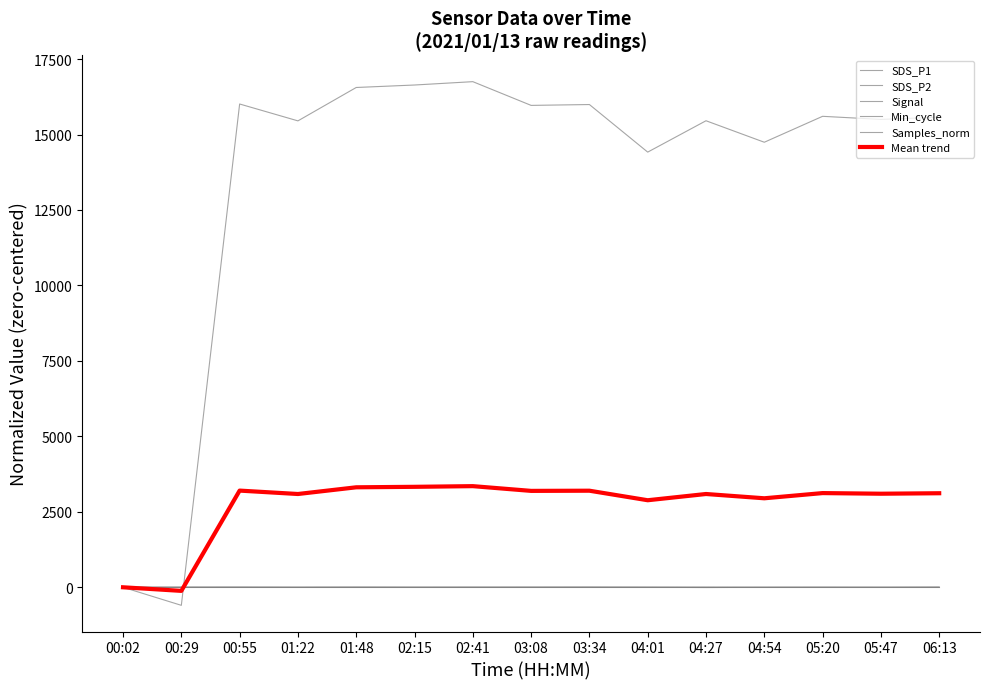

Rank the series by their maximum value, from lowest to highest.

Signal, Min_cycle, SDS_P2, SDS_P1, Mean trend, Samples_norm